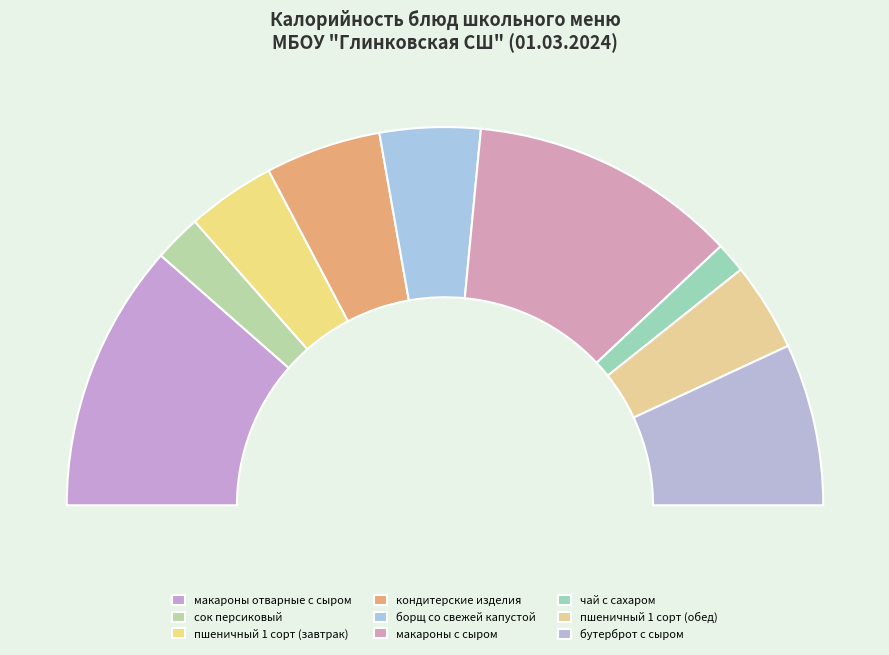

Approximately how many times larger is the value at борщ со свежей капустой compared to бутерброт с сыром?

0.6